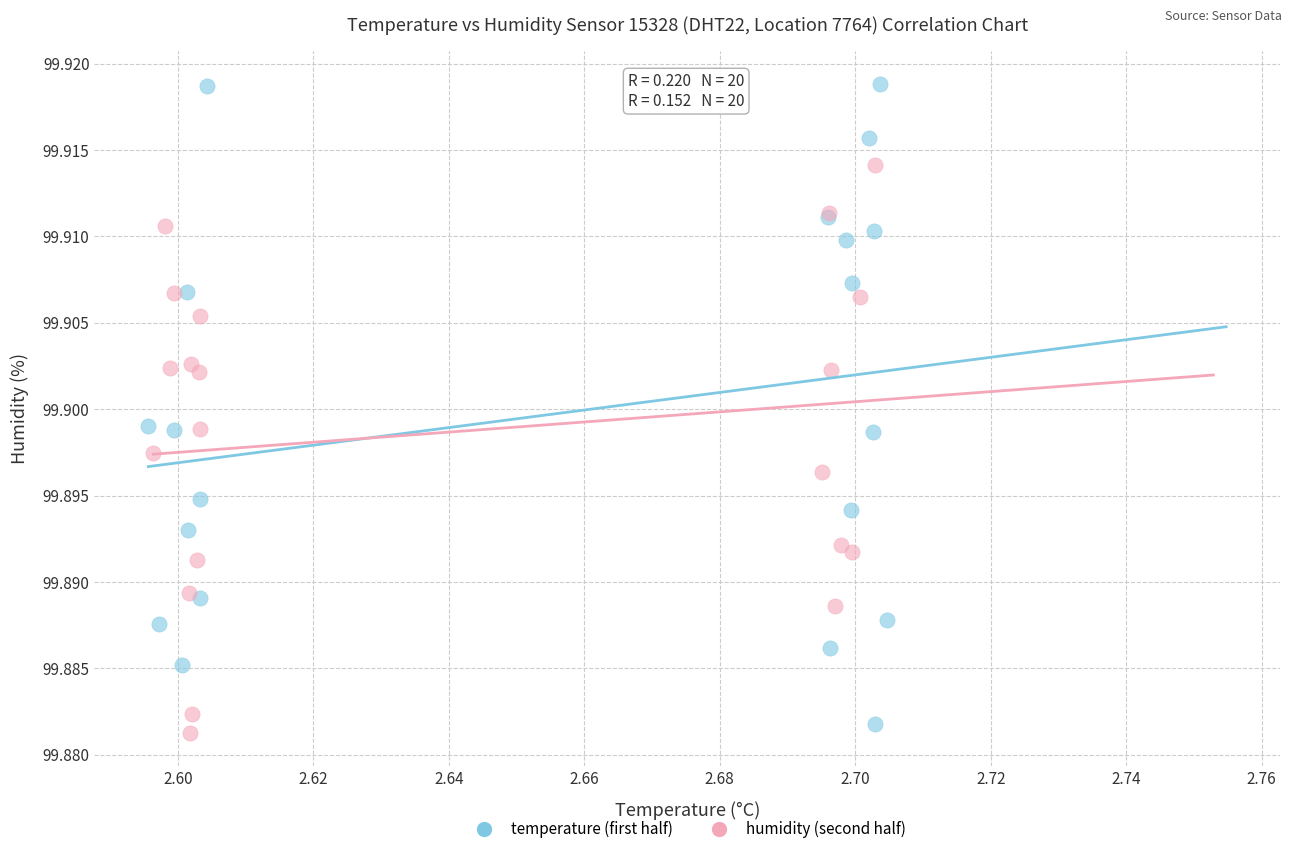

Which series has the largest Y range (max minus min)?

temperature (first half)